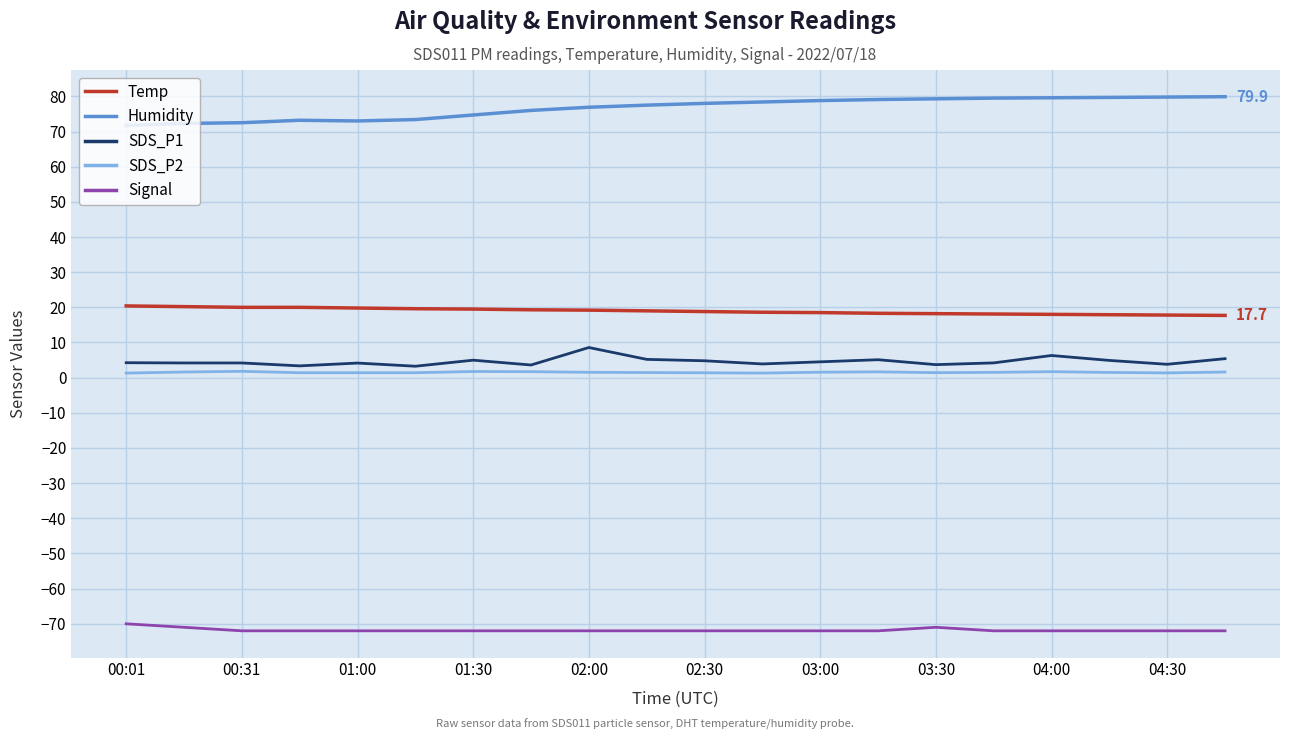

What is the difference between the maximum and second lowest values in the Temp series?

2.6